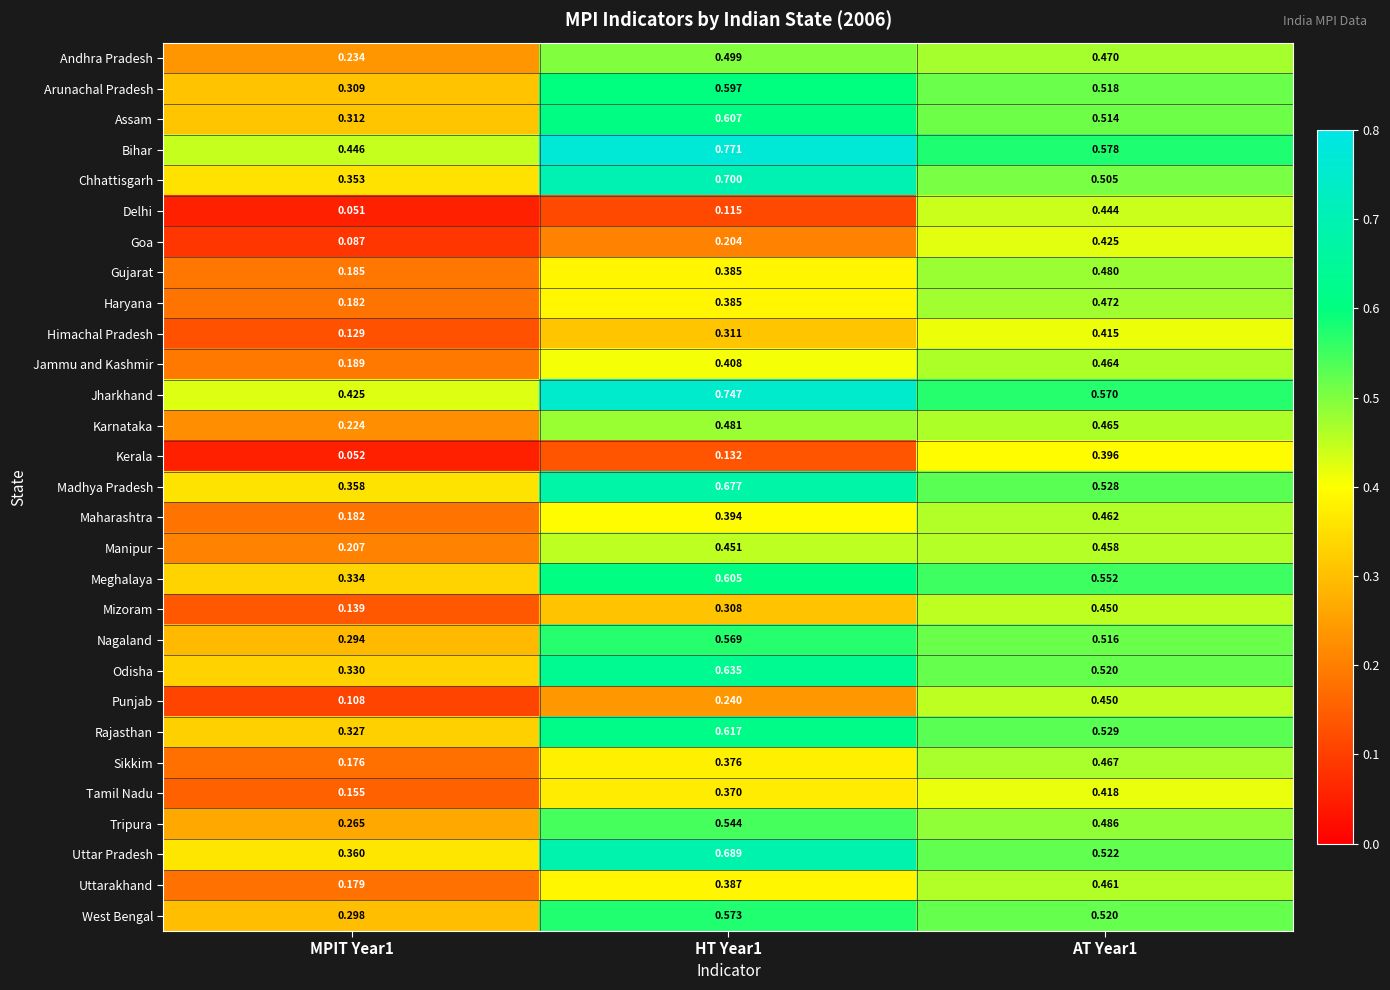

Which series has the widest spread of values?

Delhi